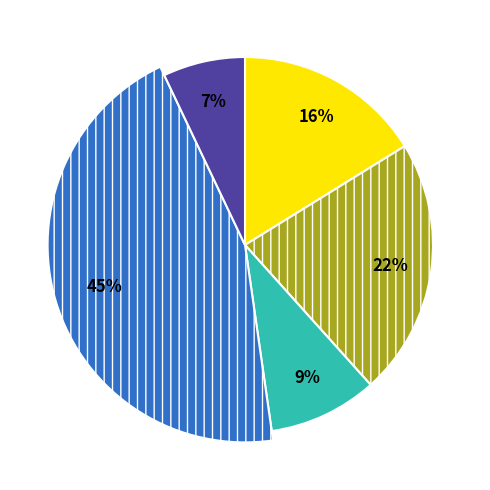

The компот из чернослива slice represents 13% of the pie. True or false?

False